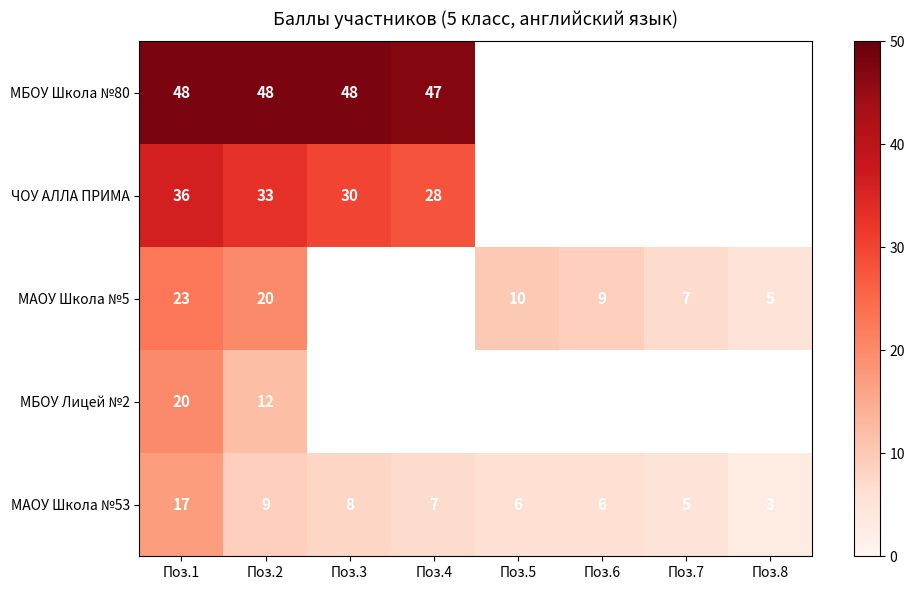

The МАОУ Школа №5 series shows 9.7 at Поз.1. True or false?

False